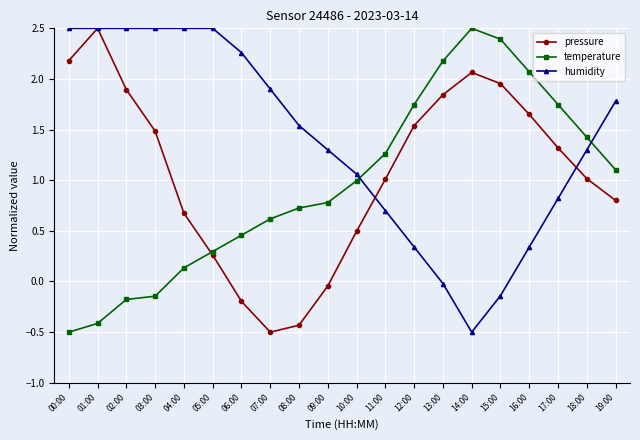

The value of humidity at 09:00 is 1.9. True or false?

False